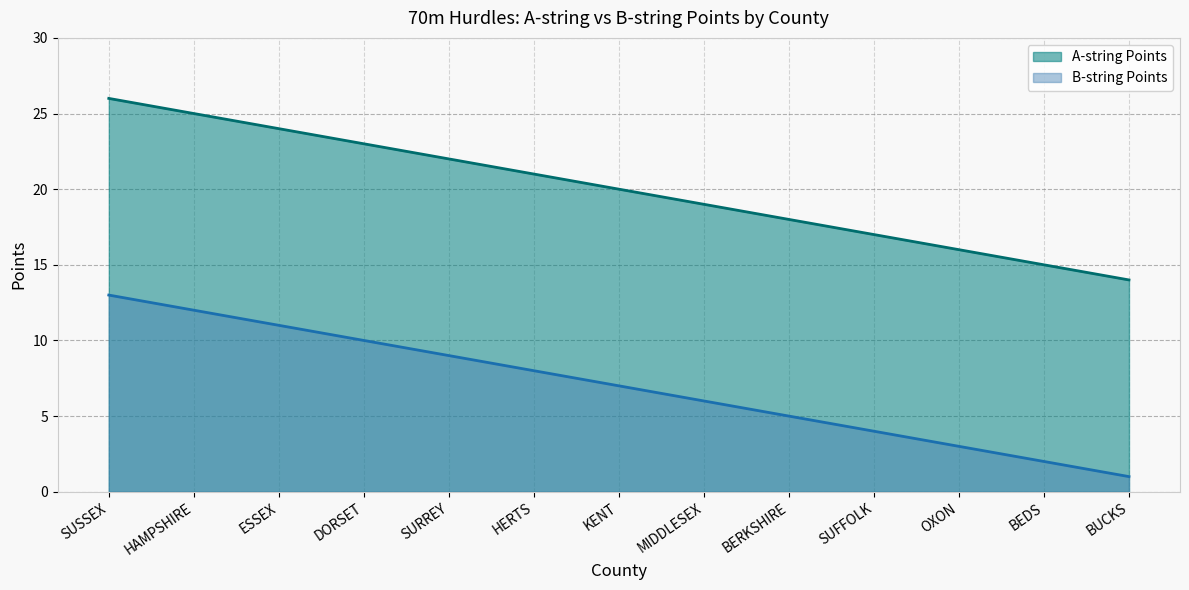

Reading left to right, transcribe all the data shown in this chart.

A-string Points: SUSSEX=26	HAMPSHIRE=25	ESSEX=24	DORSET=23	SURREY=22	HERTS=21	KENT=20	MIDDLESEX=19	BERKSHIRE=18	SUFFOLK=17	OXON=16	BEDS=15	BUCKS=14
B-string Points: SUSSEX=13	HAMPSHIRE=12	ESSEX=11	DORSET=10	SURREY=9	HERTS=8	KENT=7	MIDDLESEX=6	BERKSHIRE=5	SUFFOLK=4	OXON=3	BEDS=2	BUCKS=1